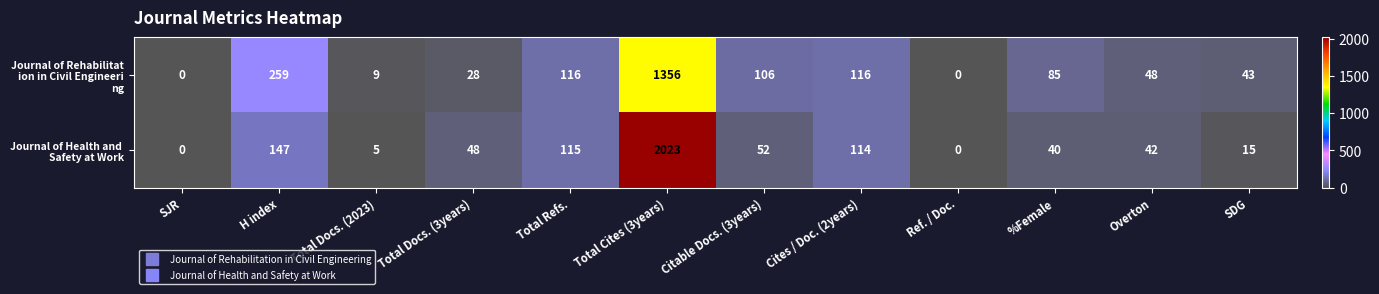

At which category is the sum across all series the highest?

Total Cites (3years)